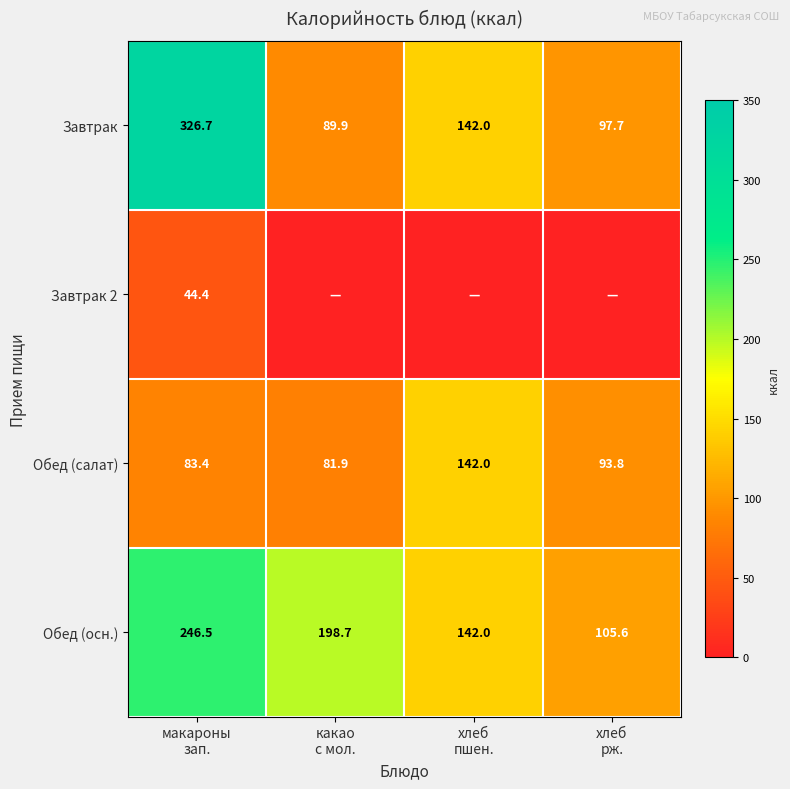

What is the highest value of the Обед (салат) series?

142.0